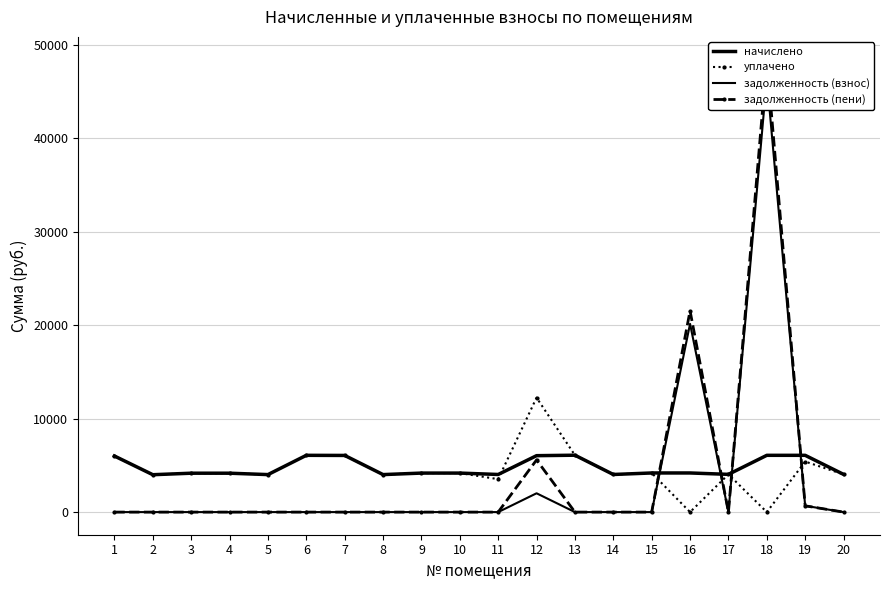

How many interior local valleys does the начислено series have?

6